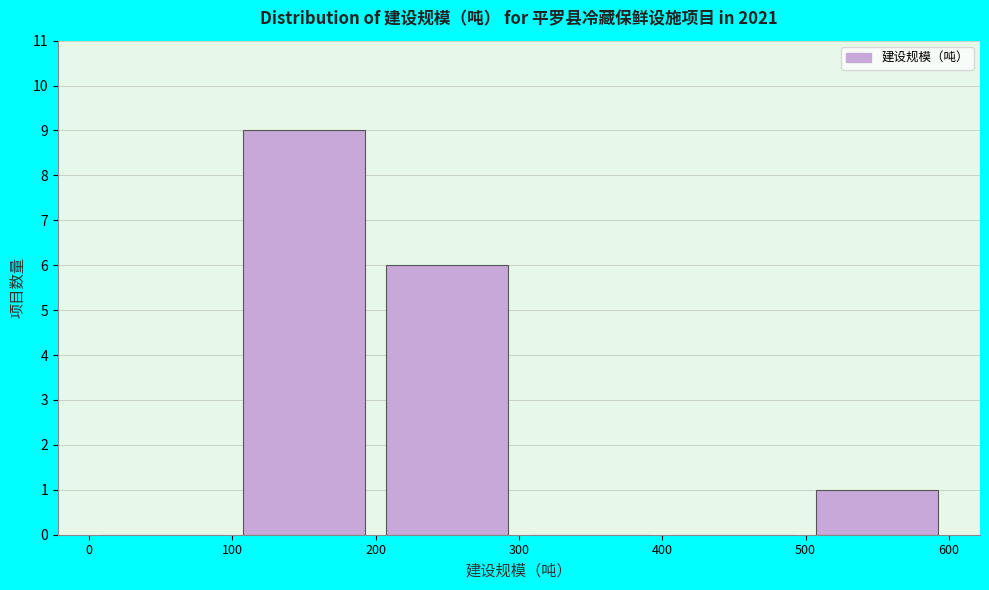

What is the height of the bar covering 200 to 300 on the x-axis? The values are not printed on the chart, so give them approximately, as read against the axis.

6